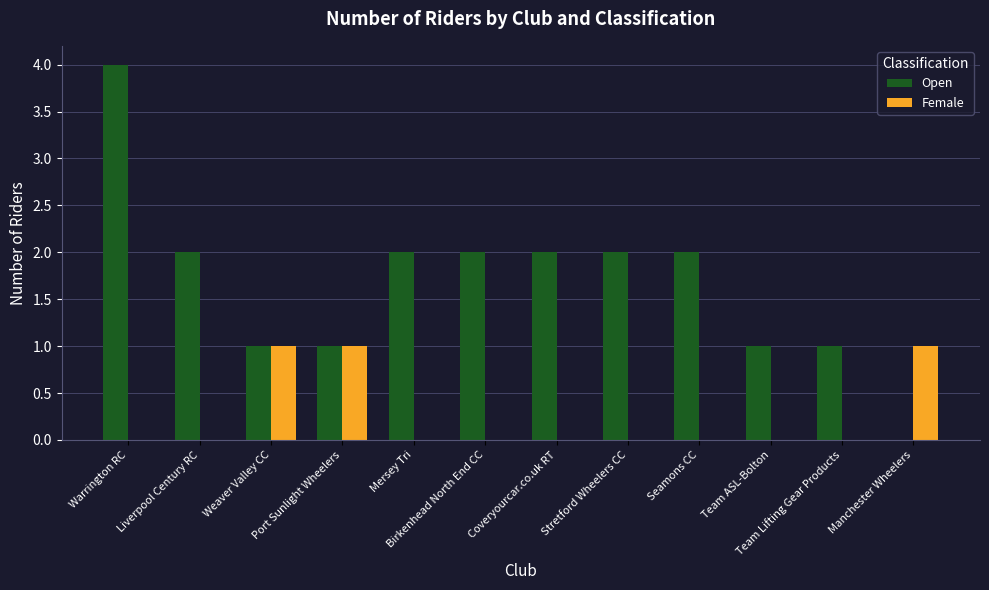

True or false: Female has a value of 0 at Warrington RC.

True